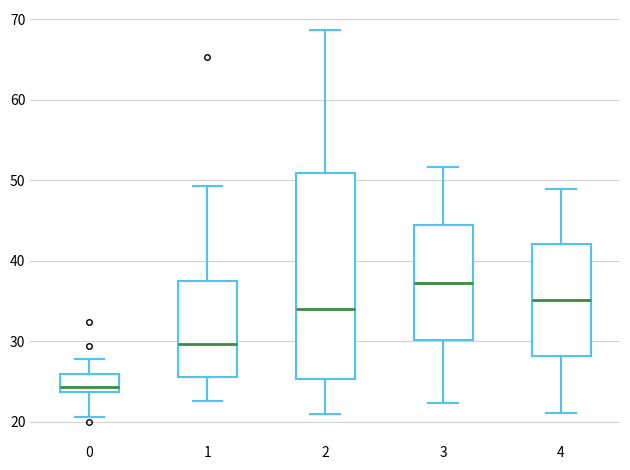

Which box is the tallest, from its lower edge to its upper edge?

2